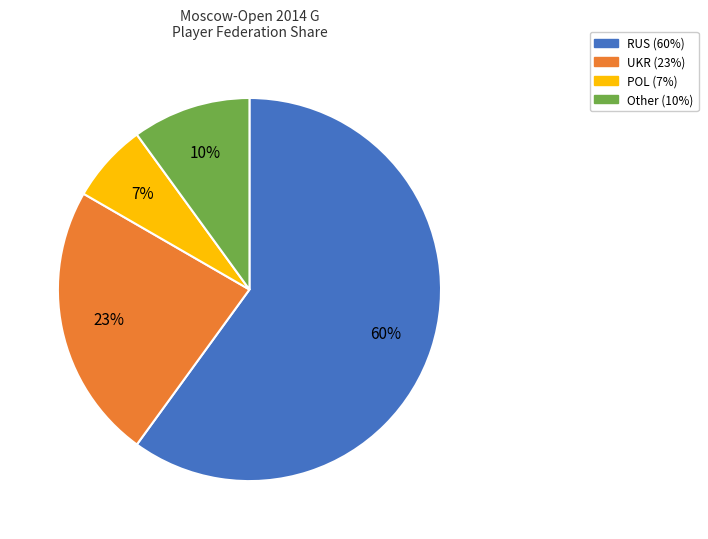

Which has a higher value, RUS or Other?

RUS